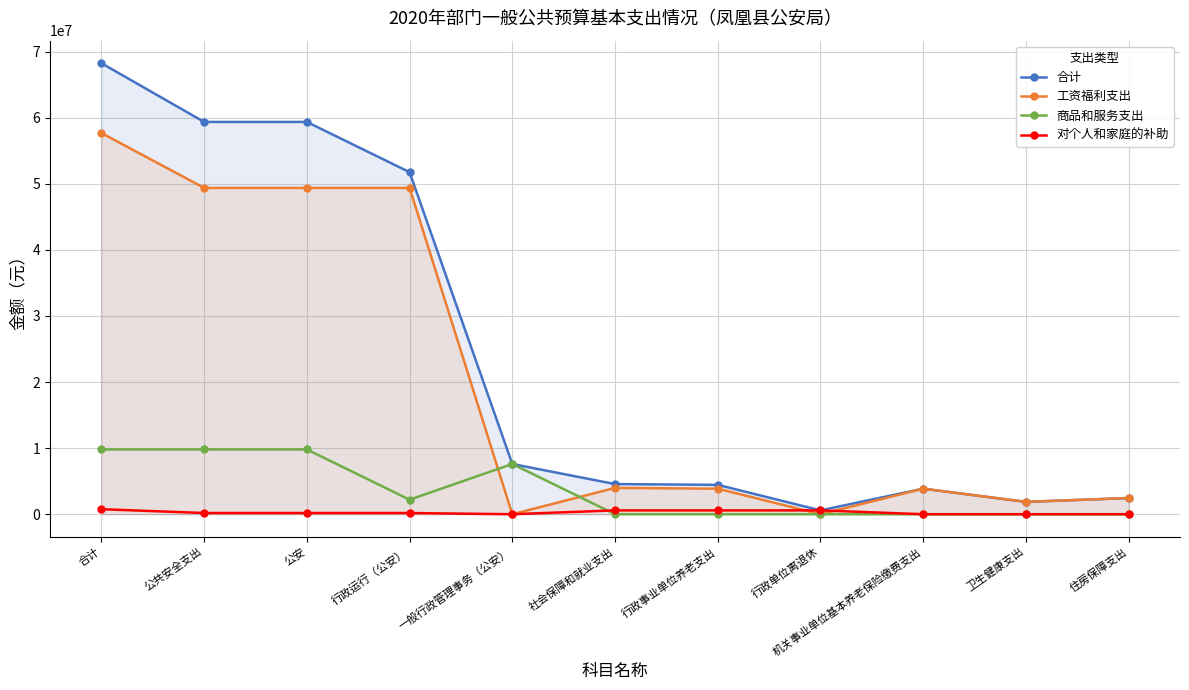

What is the difference between the second highest and second lowest values in the 商品和服务支出 series?

9797579.0